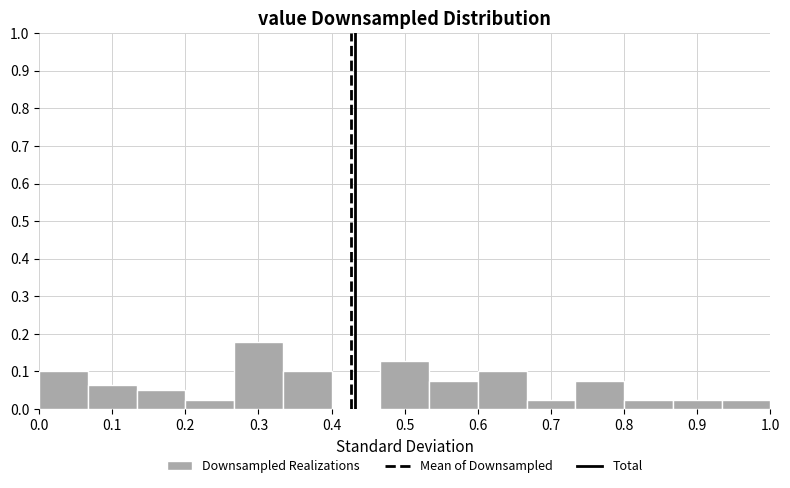

What is the height of the bar covering 0.87 to 0.93 on the x-axis? Neither the bar edges nor the heights are printed on the chart, so give them approximately, as read against the axes.

0.03